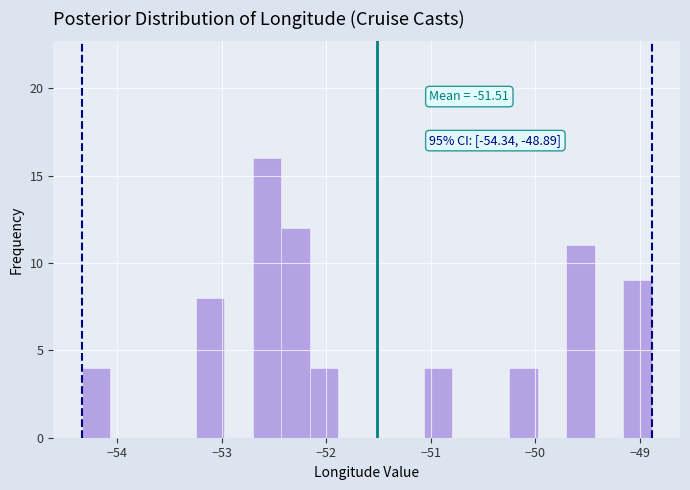

Read against the x-axis, roughly where is the centre of the tallest bar?

-52.6